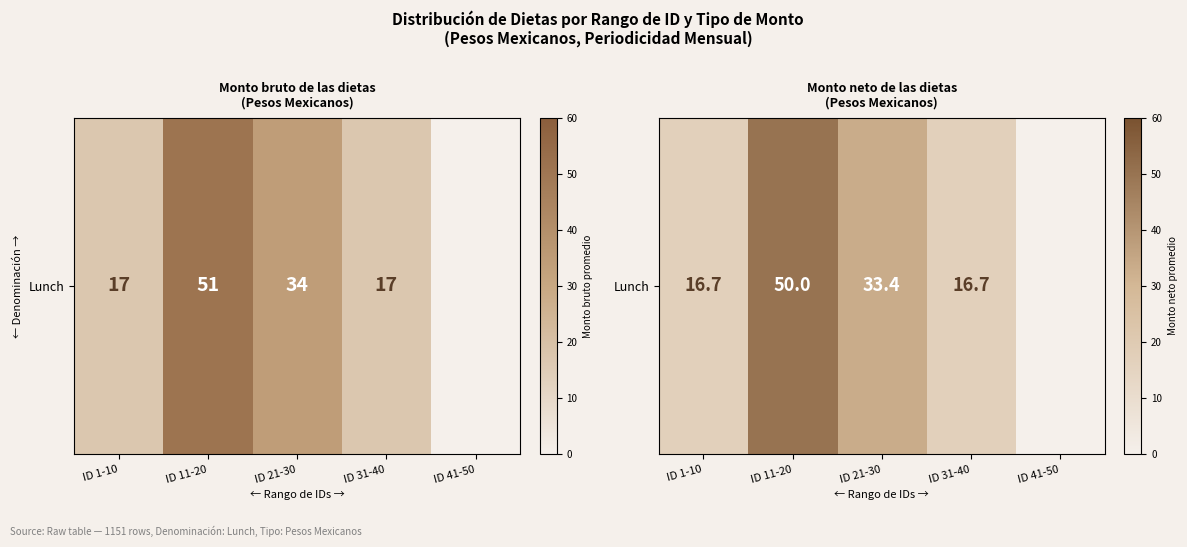

What is the sum of all values?

116.7